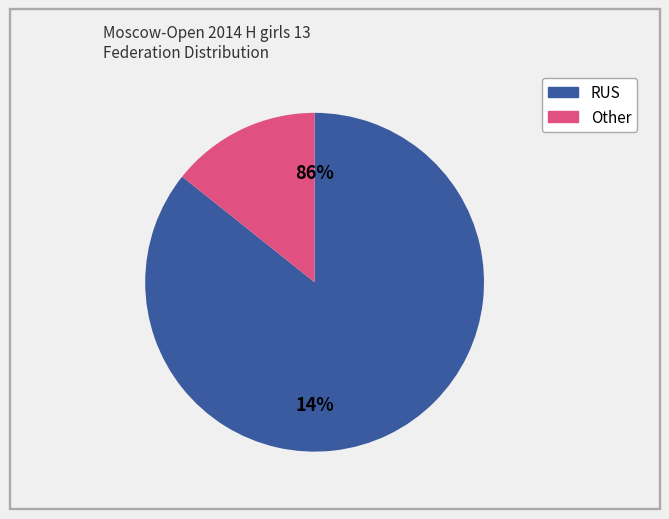

Count the number of slices in the pie.

2